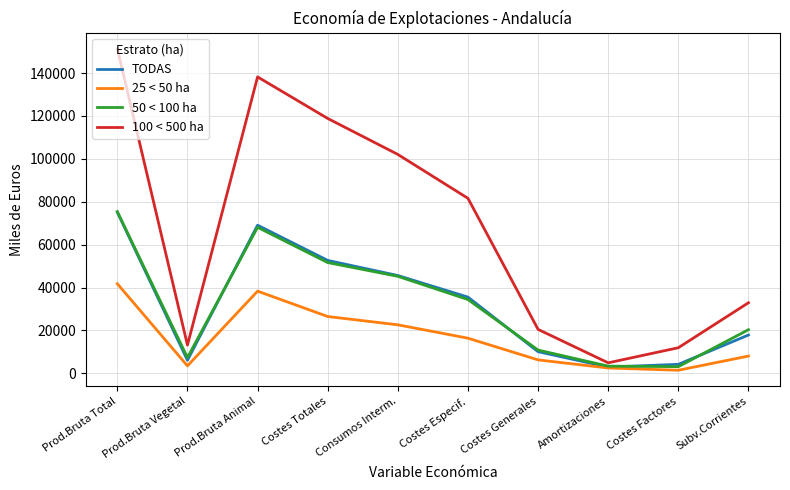

Between Prod.Bruta Vegetal and Subv.Corrientes, which series saw the biggest shift?

100 < 500 ha